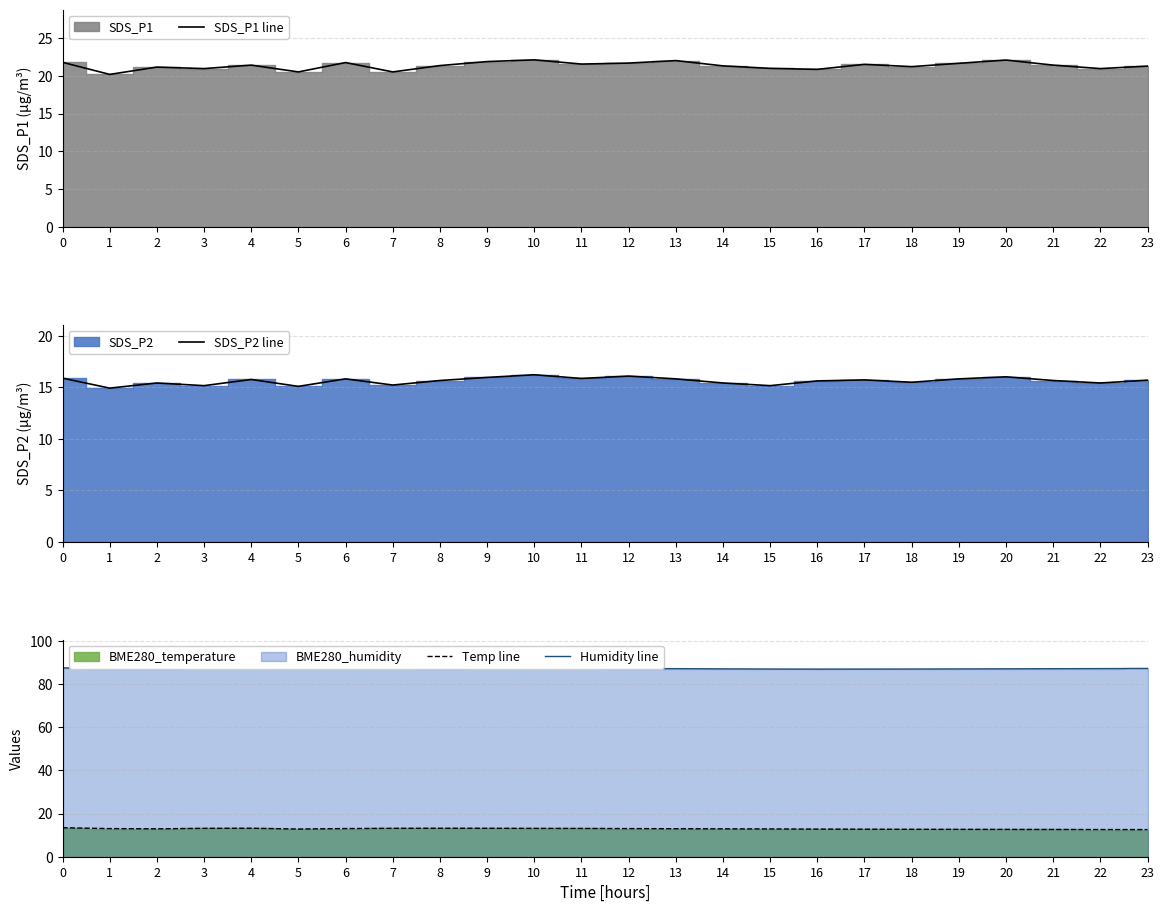

True or false: Humidity line and Temp line cross at least once.

False